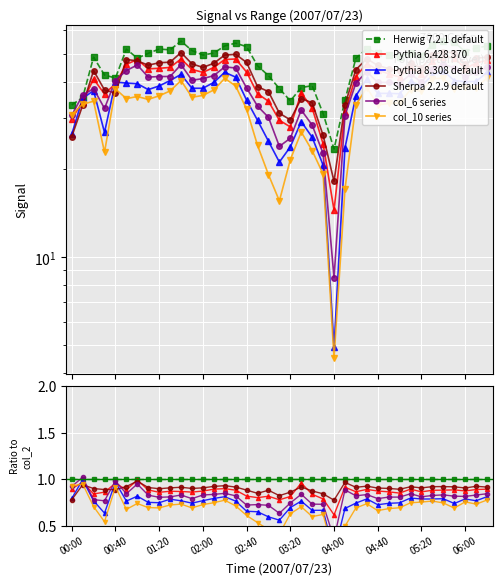

At 13, list the series in order from smallest to largest.

col_10 series, Pythia 8.308 default, col_6 series, Pythia 6.428 370, Sherpa 2.2.9 default, Herwig 7.2.1 default